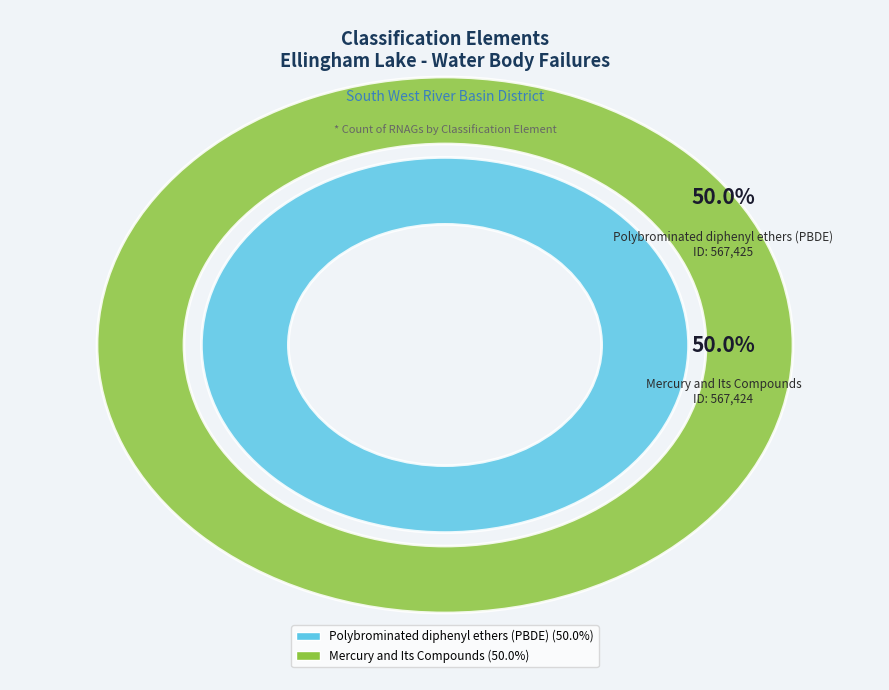

To the nearest percent, what portion does Polybrominated diphenyl ethers (PBDE) represent?

50%